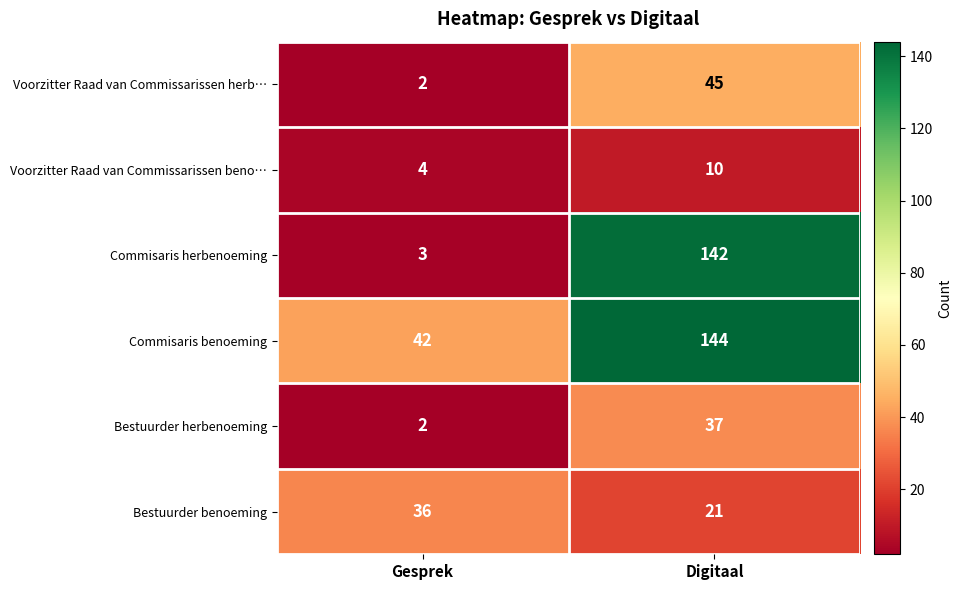

What is the greatest value displayed?

144